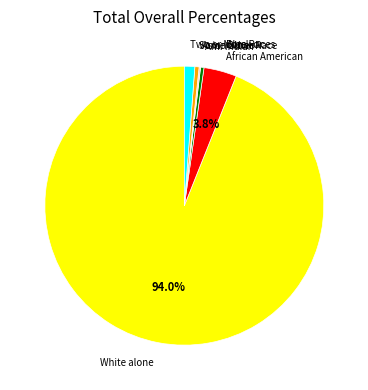

Is there a majority slice in this chart?

Yes